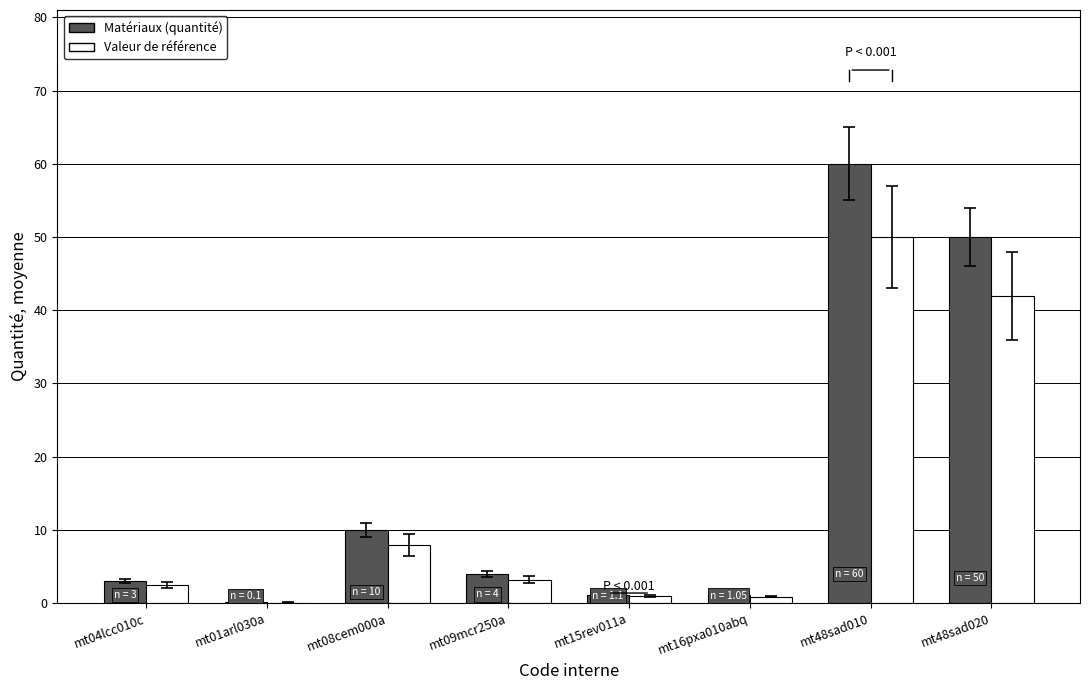

Between mt01arl030a and mt08cem000a, which series saw the biggest shift?

Matériaux (quantité)